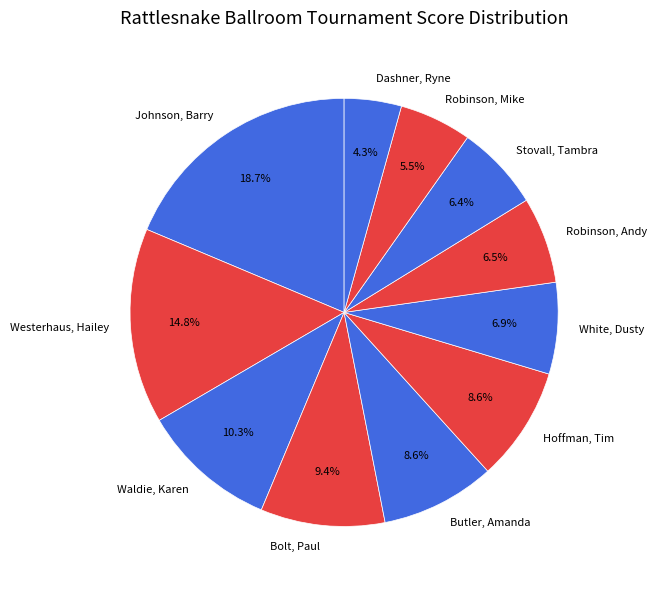

Is there a majority slice in this chart?

No